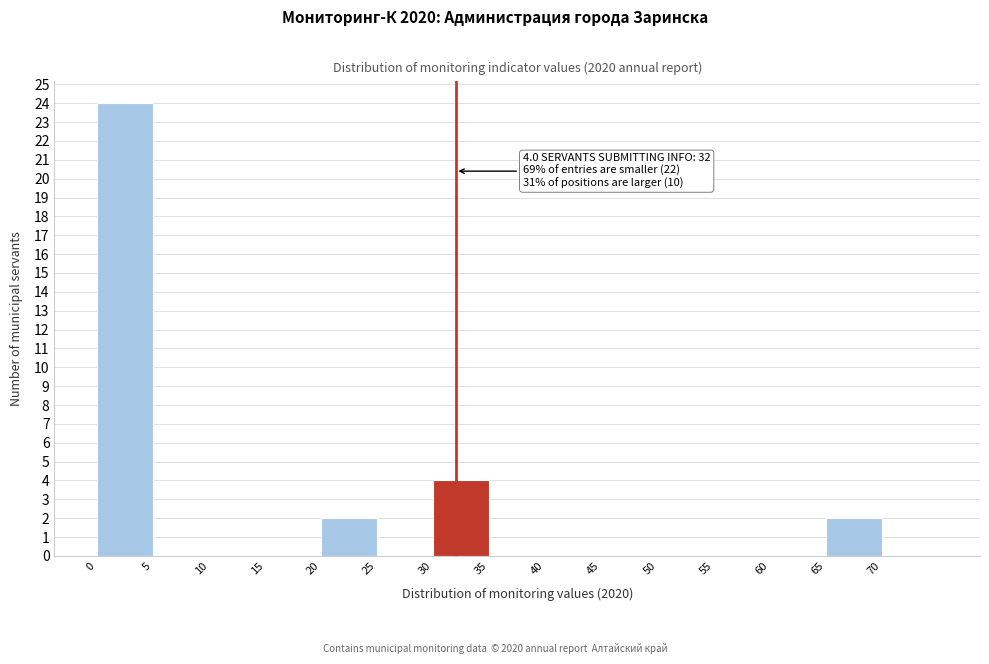

Over which range of the x-axis is the bar tallest?

0 to 5